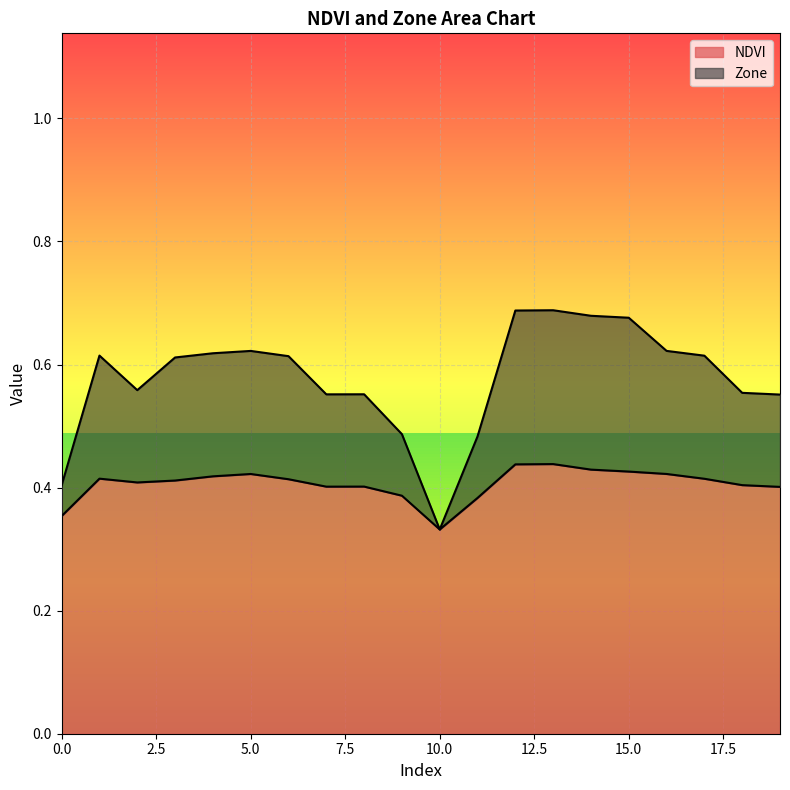

At which category does NDVI reach its first local peak?

1